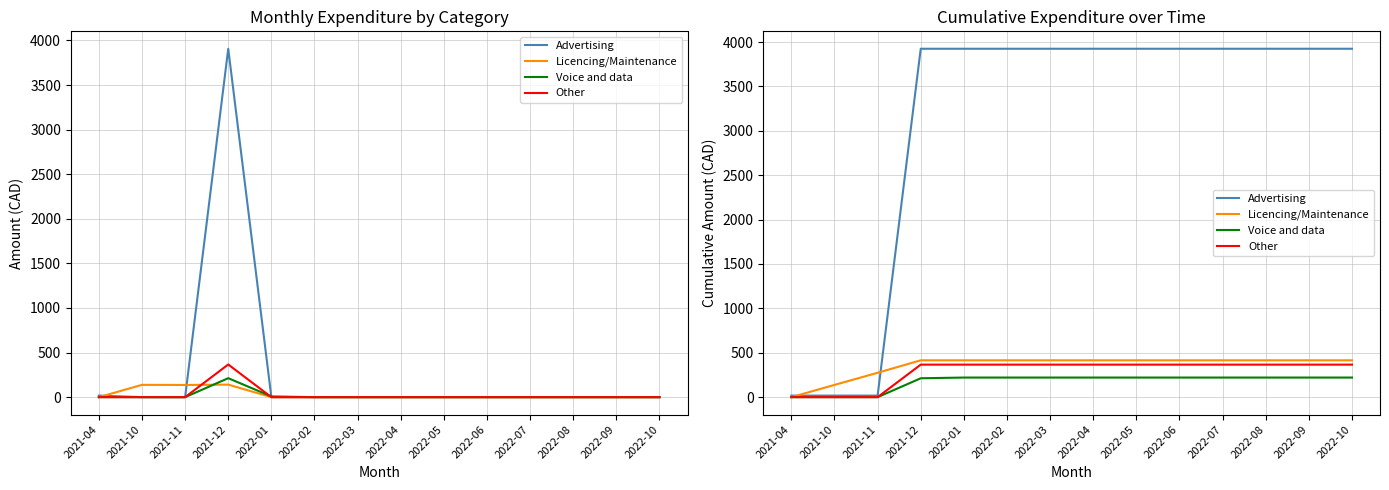

How many data points in Voice and data are above 220?

10